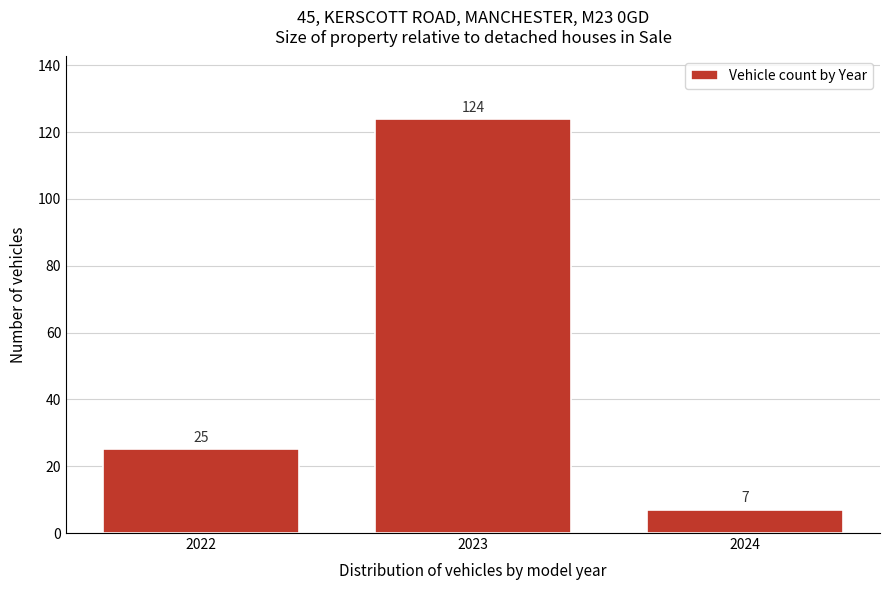

Reading left to right, list all the values displayed in this chart.

25	124	7